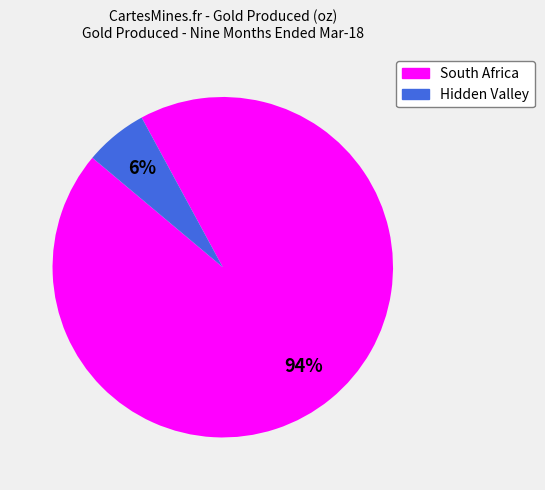

Which has a higher value, South Africa or Hidden Valley?

South Africa